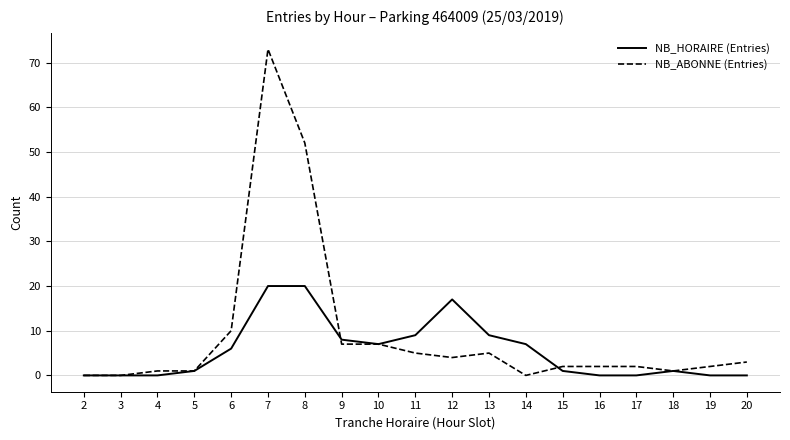

Is this an area chart (filled region under the line)?

No